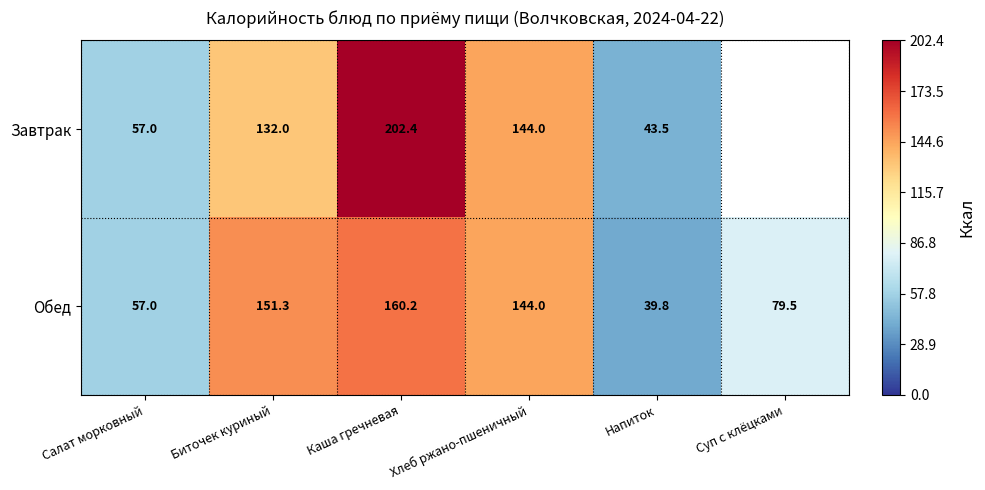

What is the total value across all series at Биточек куриный?

283.3